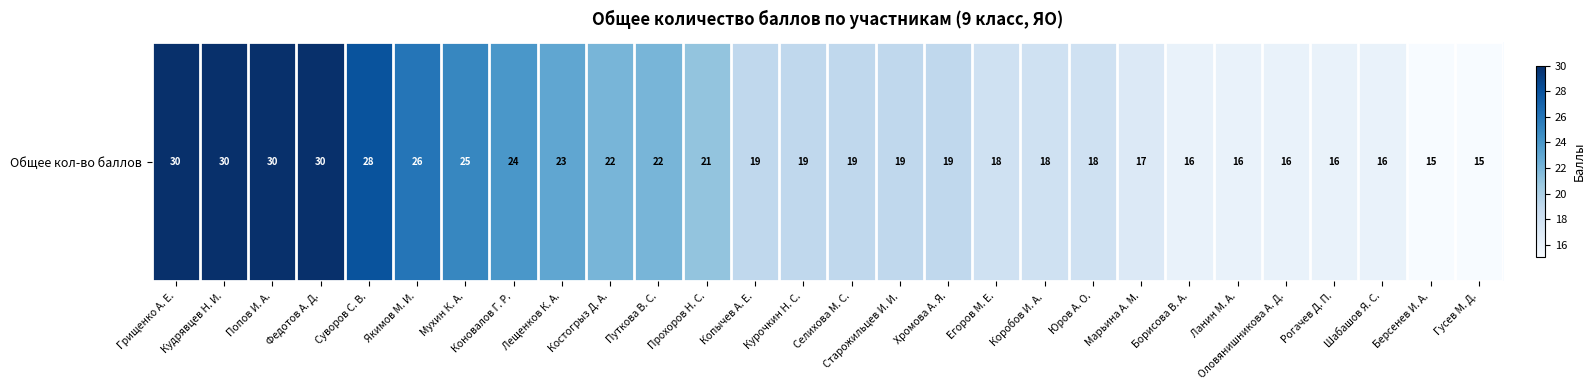

Where does the data first go above 19?

Грищенко А. Е.